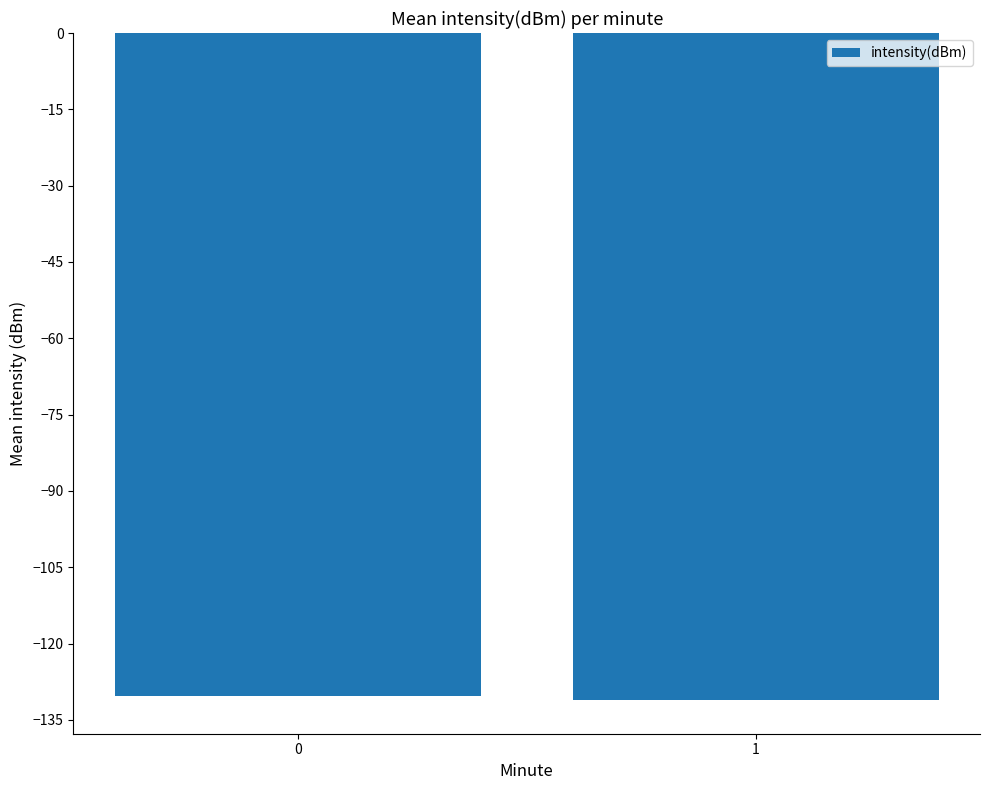

Does the chart contain stacked bars?

No